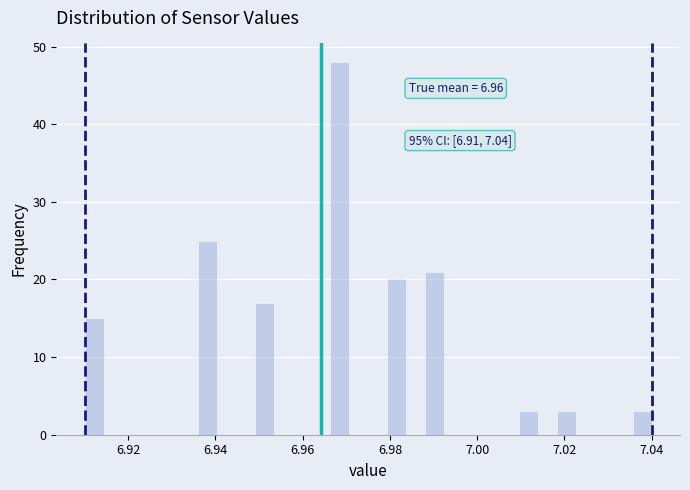

Read against the x-axis, roughly where is the centre of the tallest bar?

6.968